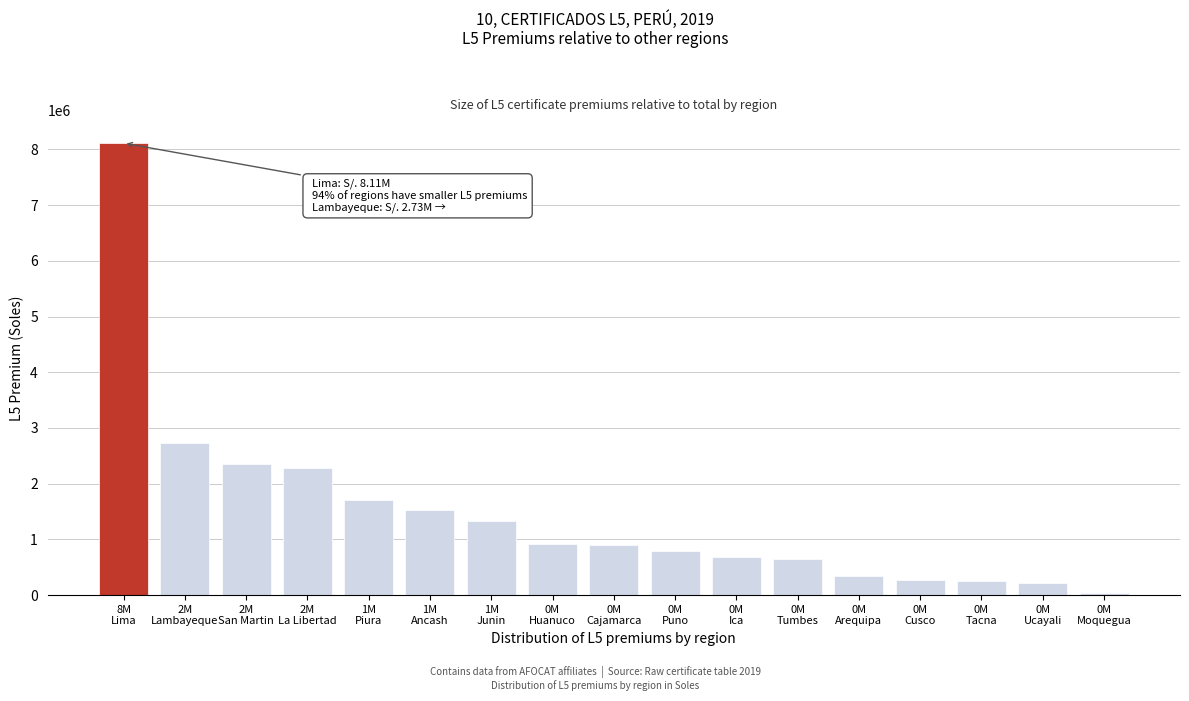

What is the average value?

1477098.3